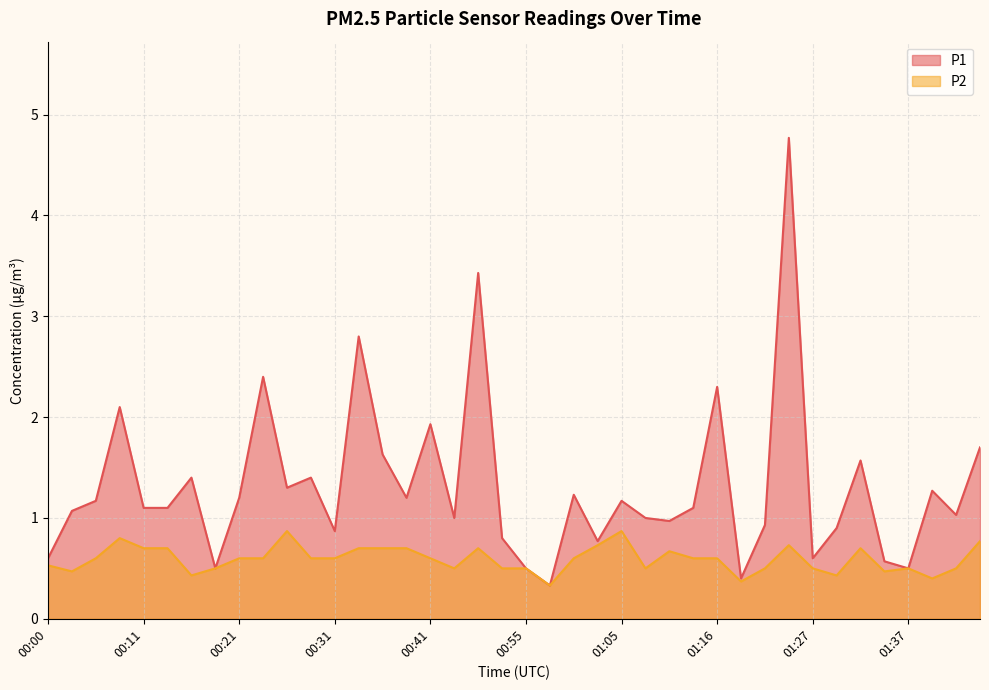

List the labels in order of P2 value, smallest first.

00:57, 01:18, 01:40, 00:16, 01:29, 00:03, 01:35, 00:18, 00:47, 00:52, 00:55, 01:08, 01:21, 01:27, 01:37, 01:43, 00:00, 00:05, 00:21, 00:23, 00:28, 00:31, 00:41, 01:00, 01:13, 01:16, 01:10, 00:11, 00:13, 00:33, 00:36, 00:39, 00:50, 01:32, 01:03, 01:24, 01:45, 00:08, 00:26, 01:05